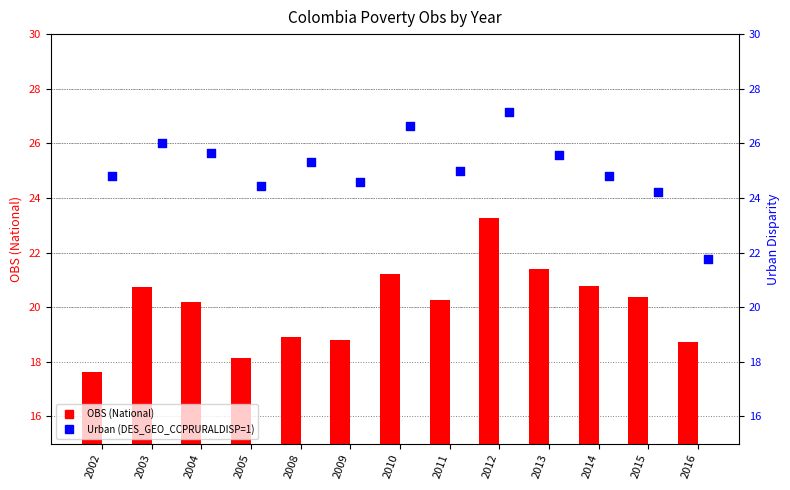

Which series reaches the maximum Y coordinate?

Urban (DES_GEO_CCPRURALDISP=1)